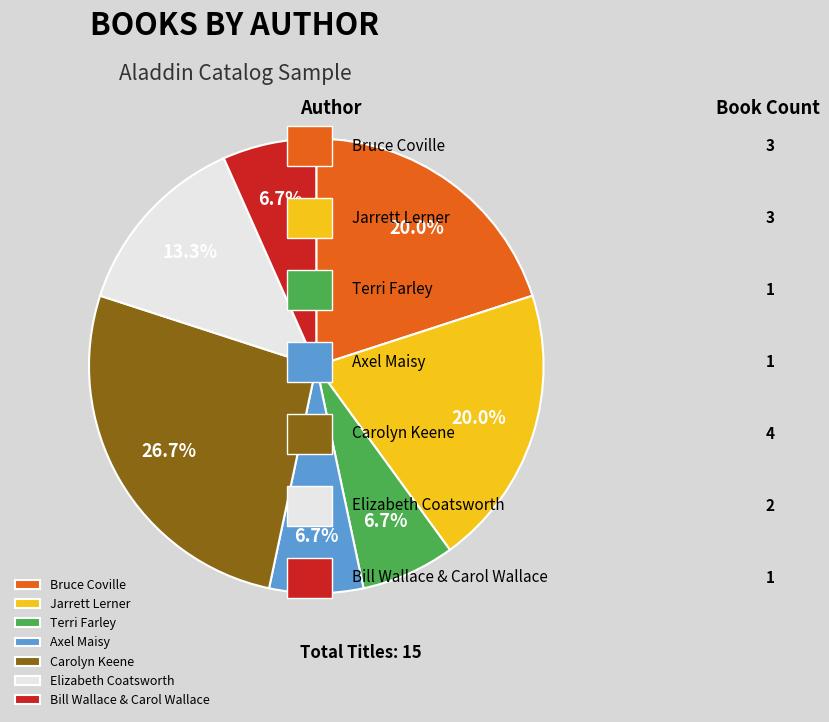

To the nearest percent, what is the average slice percentage?

14%